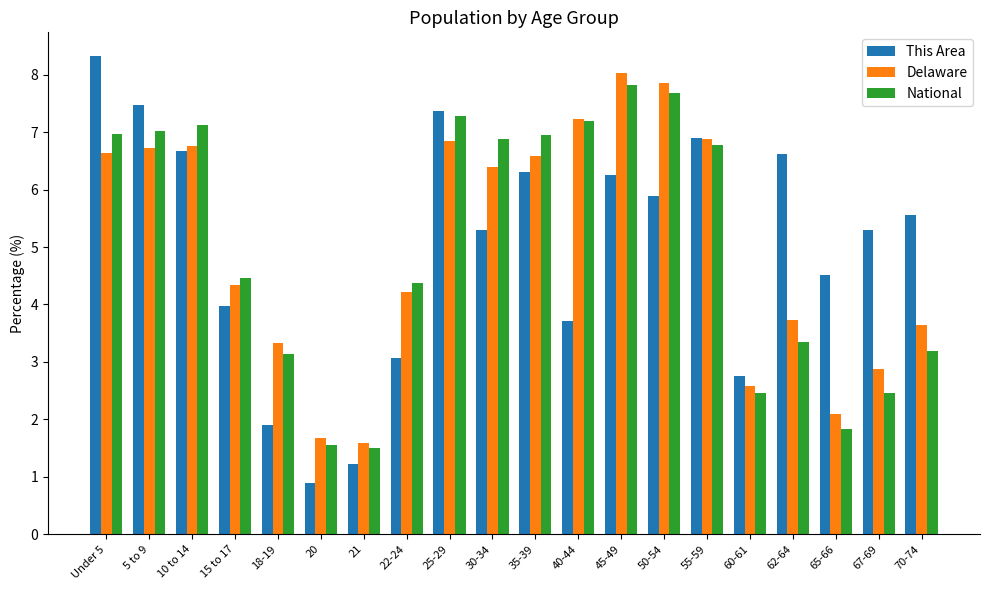

Is it true that This Area equals 8.3 at Under 5?

True